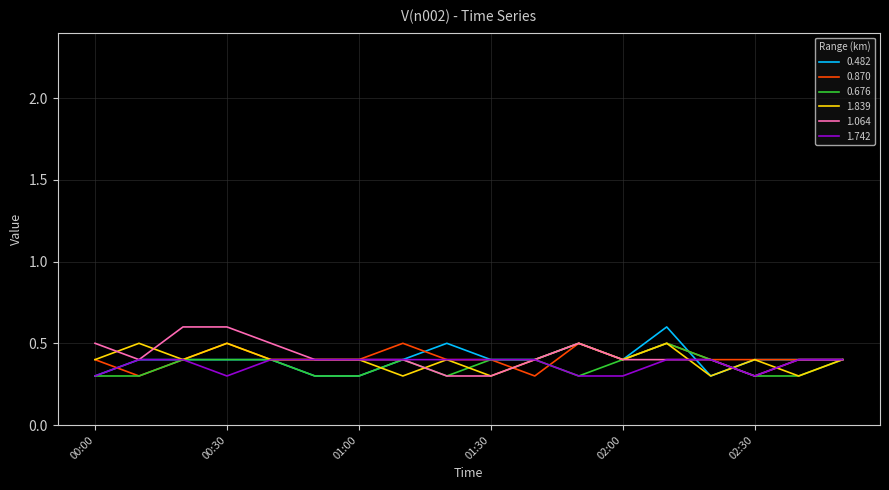

What is the maximum value shown in the chart?

0.6